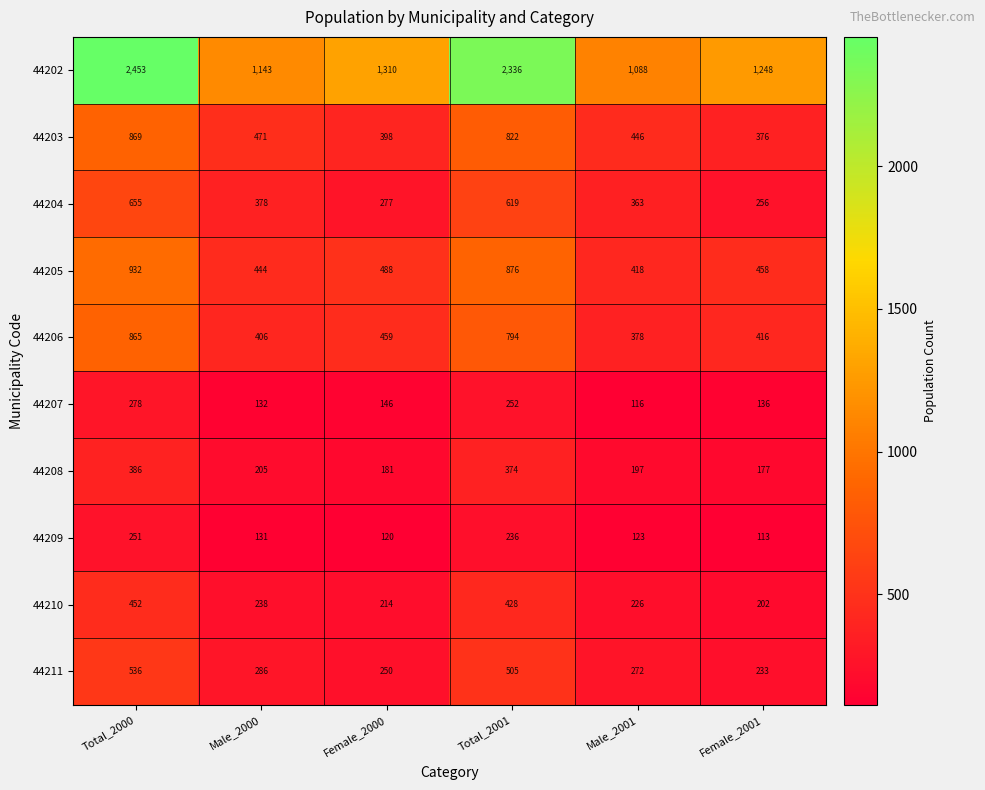

Which series changed the most between Male_2000 and Total_2001?

44202